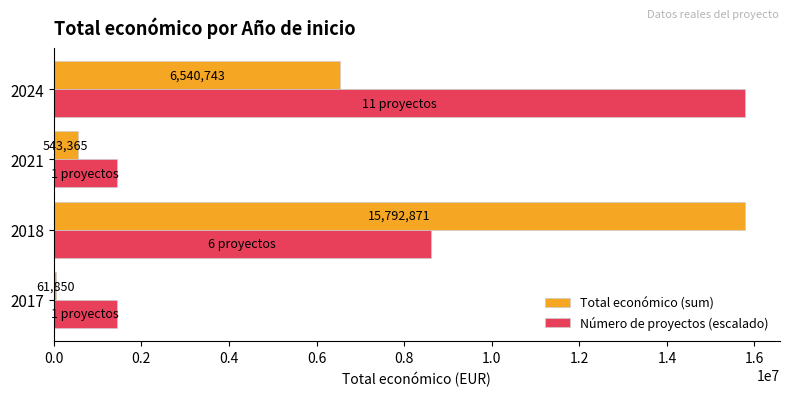

What are all the series names shown in the legend?

Total económico (sum), Número de proyectos (escalado)